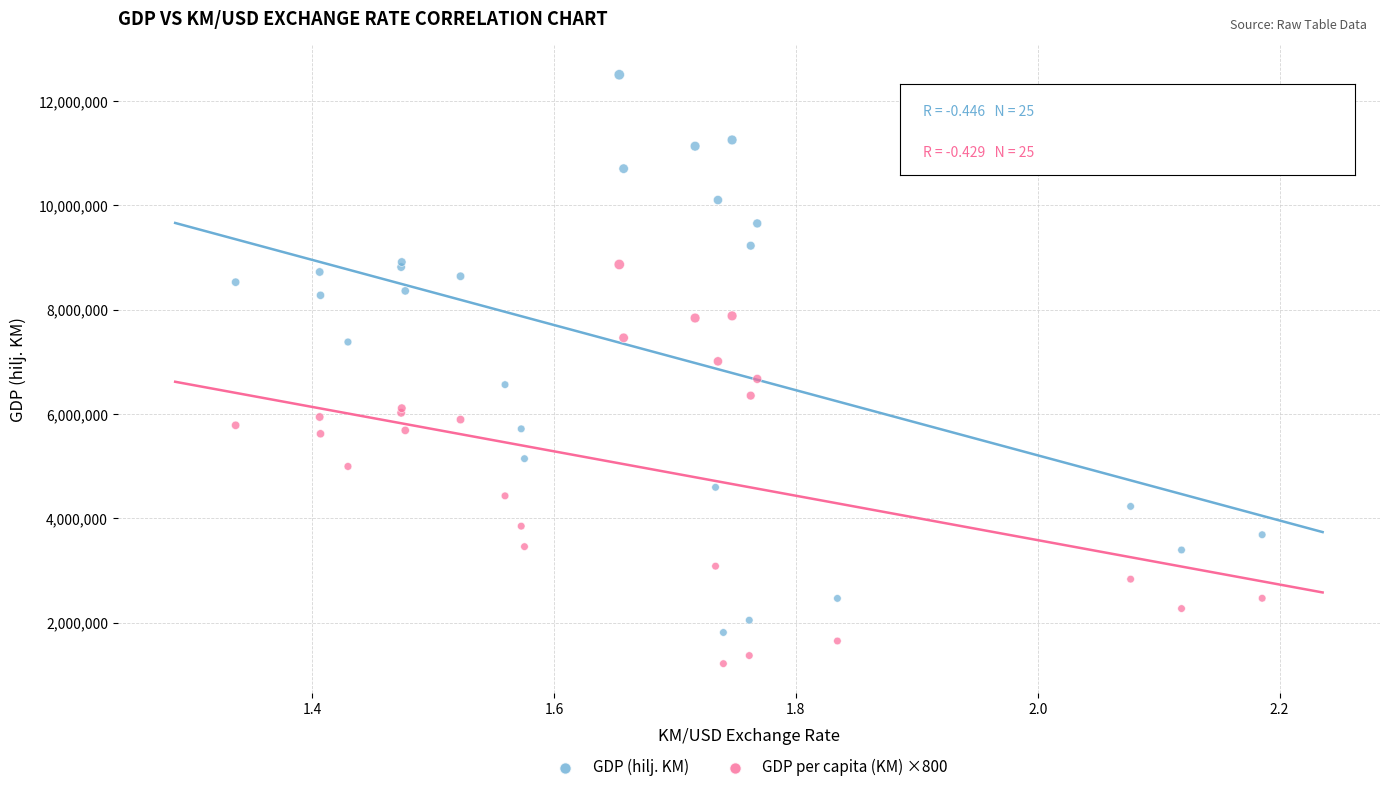

Which series contains the highest Y value?

GDP (hilj. KM)